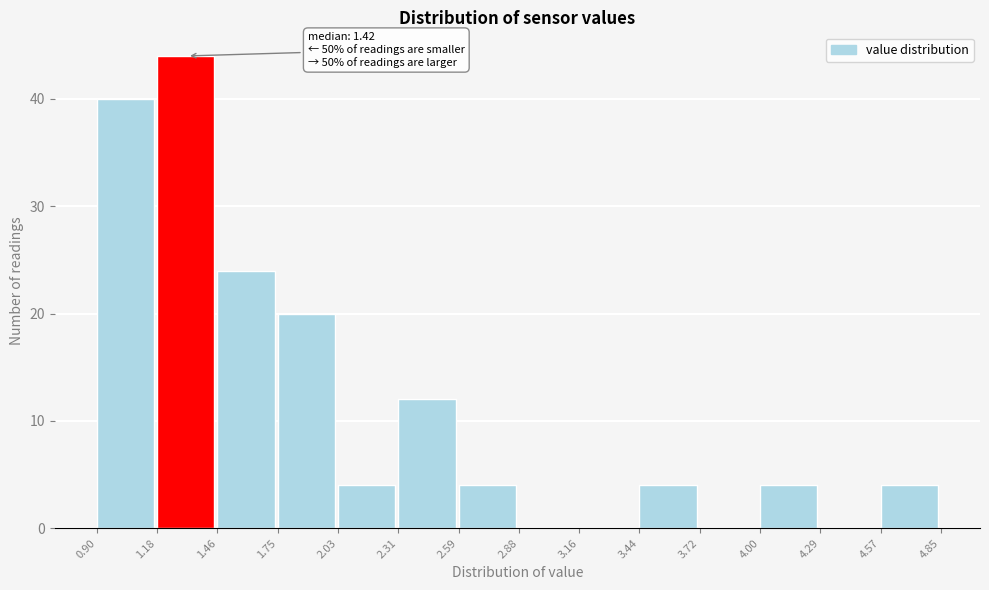

Over which range of the x-axis is the bar tallest?

1.18 to 1.46